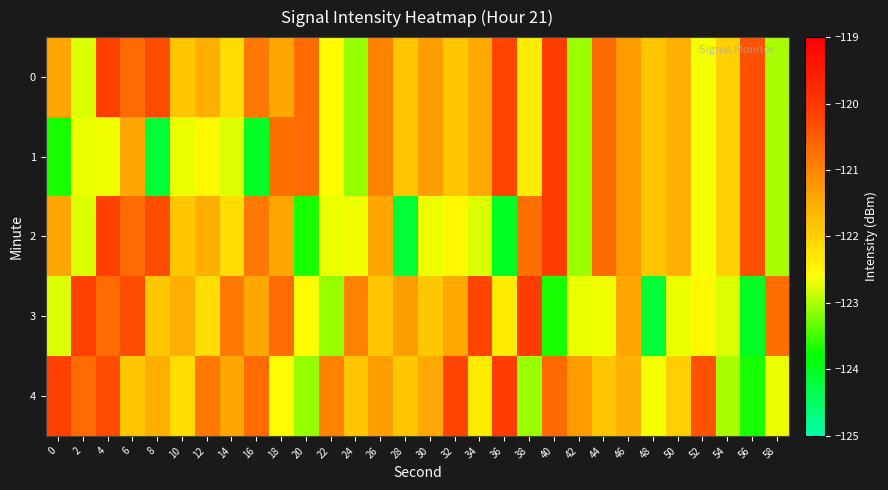

Reading right to left, what are all the values shown in this chart?

0: 58=-123.0	56=-120.4	54=-122.0	52=-122.7	50=-121.6	48=-121.8	46=-121.3	44=-120.7	42=-123.1	40=-120.1	38=-122.3	36=-120.2	34=-121.5	32=-121.9	30=-121.3	28=-121.8	26=-121.0	24=-123.1	22=-122.6	20=-120.7	18=-121.4	16=-120.8	14=-122.2	12=-121.5	10=-121.9	8=-120.3	6=-120.7	4=-120.1	2=-122.8	0=-121.4
1: 58=-123.0	56=-120.4	54=-122.0	52=-122.7	50=-121.6	48=-121.8	46=-121.3	44=-120.7	42=-123.1	40=-120.1	38=-122.3	36=-120.2	34=-121.5	32=-121.9	30=-121.3	28=-121.8	26=-121.0	24=-123.1	22=-122.6	20=-120.7	18=-120.7	16=-124.0	14=-122.8	12=-122.5	10=-122.7	8=-124.2	6=-121.4	4=-122.7	2=-122.7	0=-123.7
2: 58=-123.0	56=-120.4	54=-122.0	52=-122.7	50=-121.6	48=-121.8	46=-121.3	44=-120.7	42=-123.1	40=-120.1	38=-120.7	36=-124.0	34=-122.8	32=-122.5	30=-122.7	28=-124.2	26=-121.4	24=-122.7	22=-122.7	20=-123.7	18=-121.4	16=-120.8	14=-122.2	12=-121.5	10=-121.9	8=-120.3	6=-120.7	4=-120.1	2=-122.8	0=-121.4
3: 58=-120.7	56=-124.0	54=-122.8	52=-122.5	50=-122.7	48=-124.2	46=-121.4	44=-122.7	42=-122.7	40=-123.7	38=-120.1	36=-122.3	34=-120.2	32=-121.5	30=-121.9	28=-121.3	26=-121.8	24=-121.0	22=-123.1	20=-122.6	18=-120.7	16=-121.4	14=-120.8	12=-122.2	10=-121.5	8=-121.9	6=-120.3	4=-120.7	2=-120.1	0=-122.8
4: 58=-122.7	56=-123.7	54=-123.0	52=-120.4	50=-122.0	48=-122.7	46=-121.6	44=-121.8	42=-121.3	40=-120.7	38=-123.1	36=-120.1	34=-122.3	32=-120.2	30=-121.5	28=-121.9	26=-121.3	24=-121.8	22=-121.0	20=-123.1	18=-122.6	16=-120.7	14=-121.4	12=-120.8	10=-122.2	8=-121.5	6=-121.9	4=-120.3	2=-120.7	0=-120.1